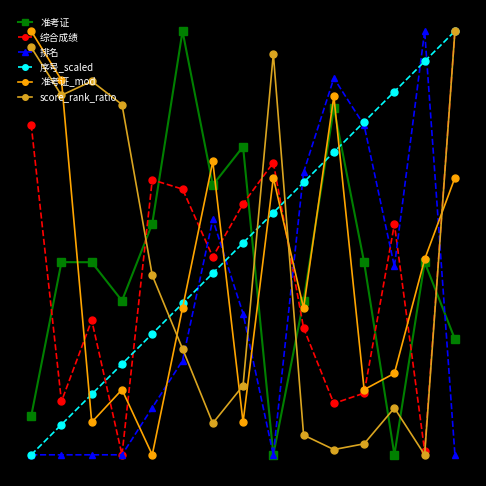

True or false: 序号_scaled has more than 1 points higher than both neighbors.

False